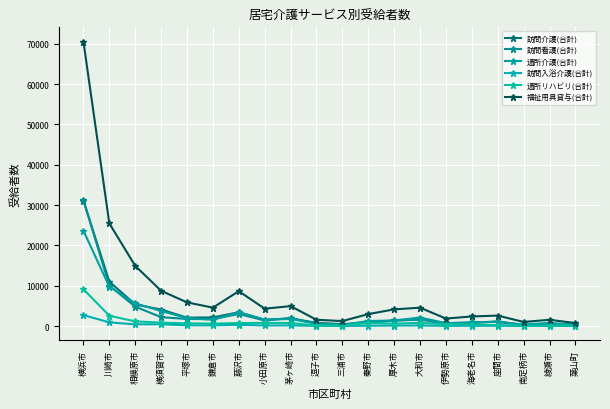

Is it true that 訪問看護(合計) equals 2343 at 鎌倉市?

False